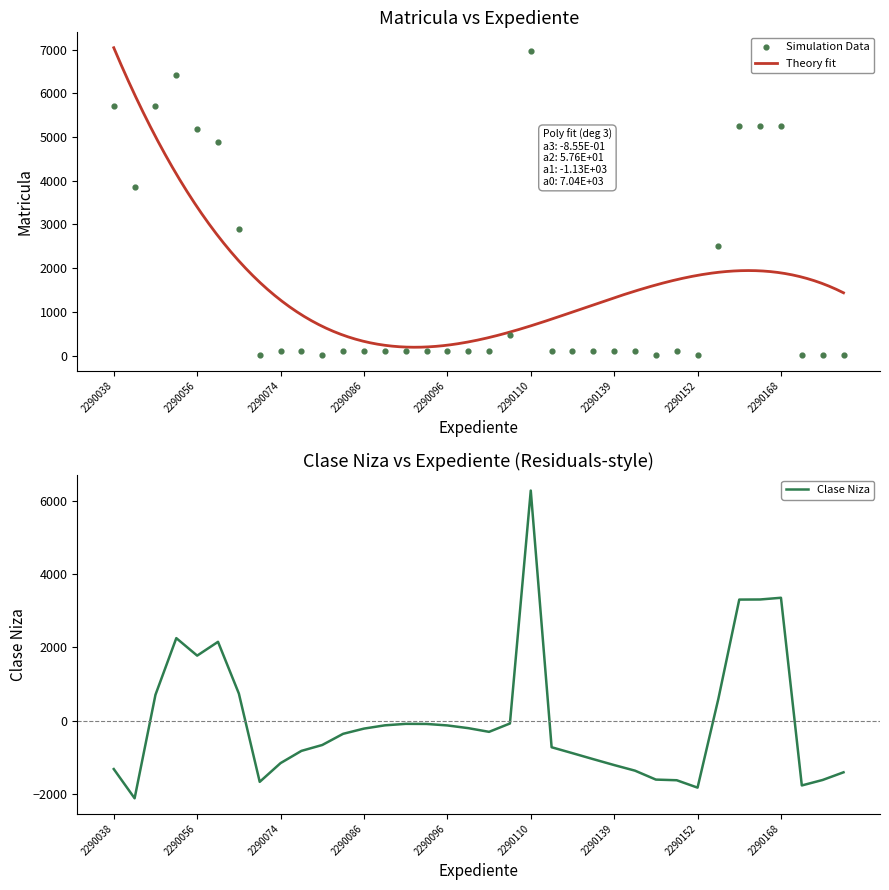

Approximately how many times larger is the value at 2290205 compared to 2290200?

1.0